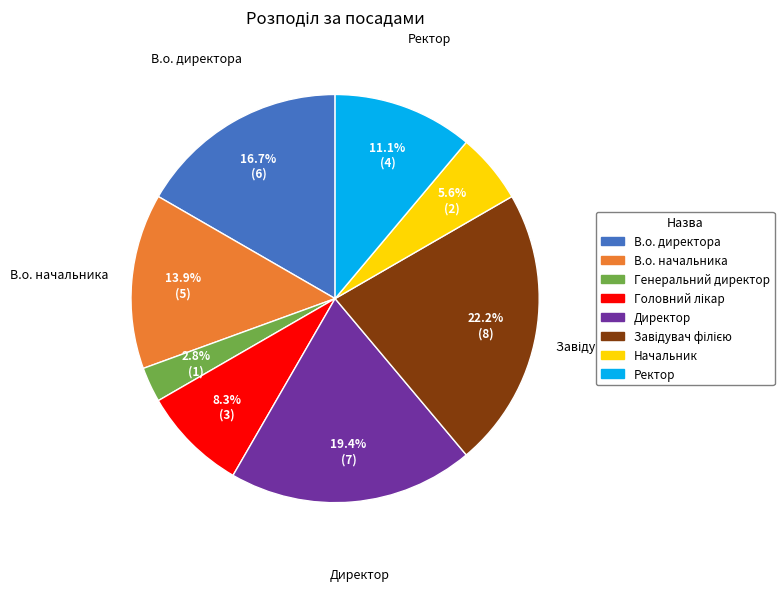

Does Начальник represent more than half of the total?

No